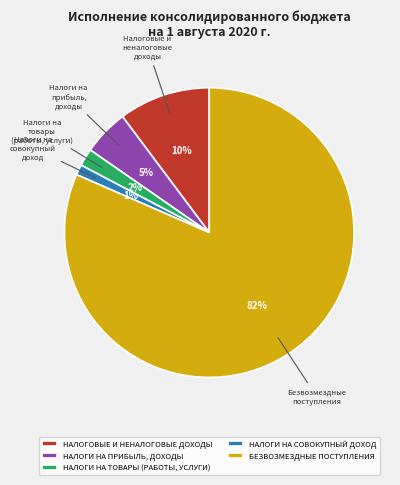

Which has a higher value, НАЛОГИ НА СОВОКУПНЫЙ ДОХОД or НАЛОГИ НА ТОВАРЫ (РАБОТЫ, УСЛУГИ)?

НАЛОГИ НА ТОВАРЫ (РАБОТЫ, УСЛУГИ)